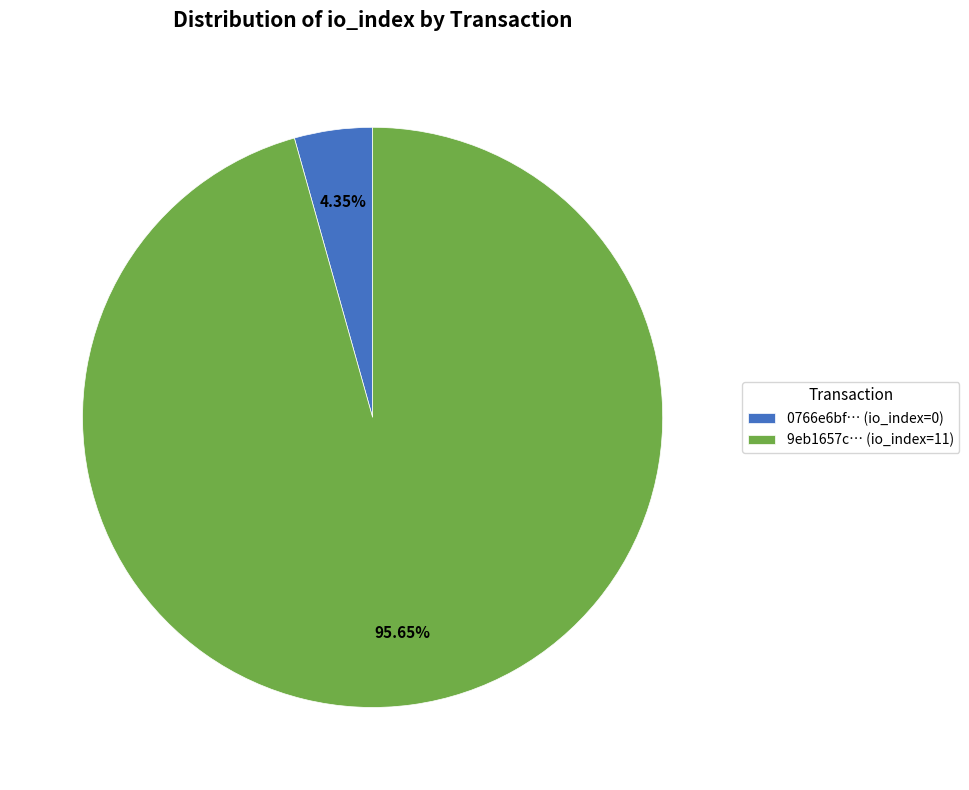

Is the sum of 9eb1657c… (io_index=11) and 0766e6bf… (io_index=0) greater than half?

Yes